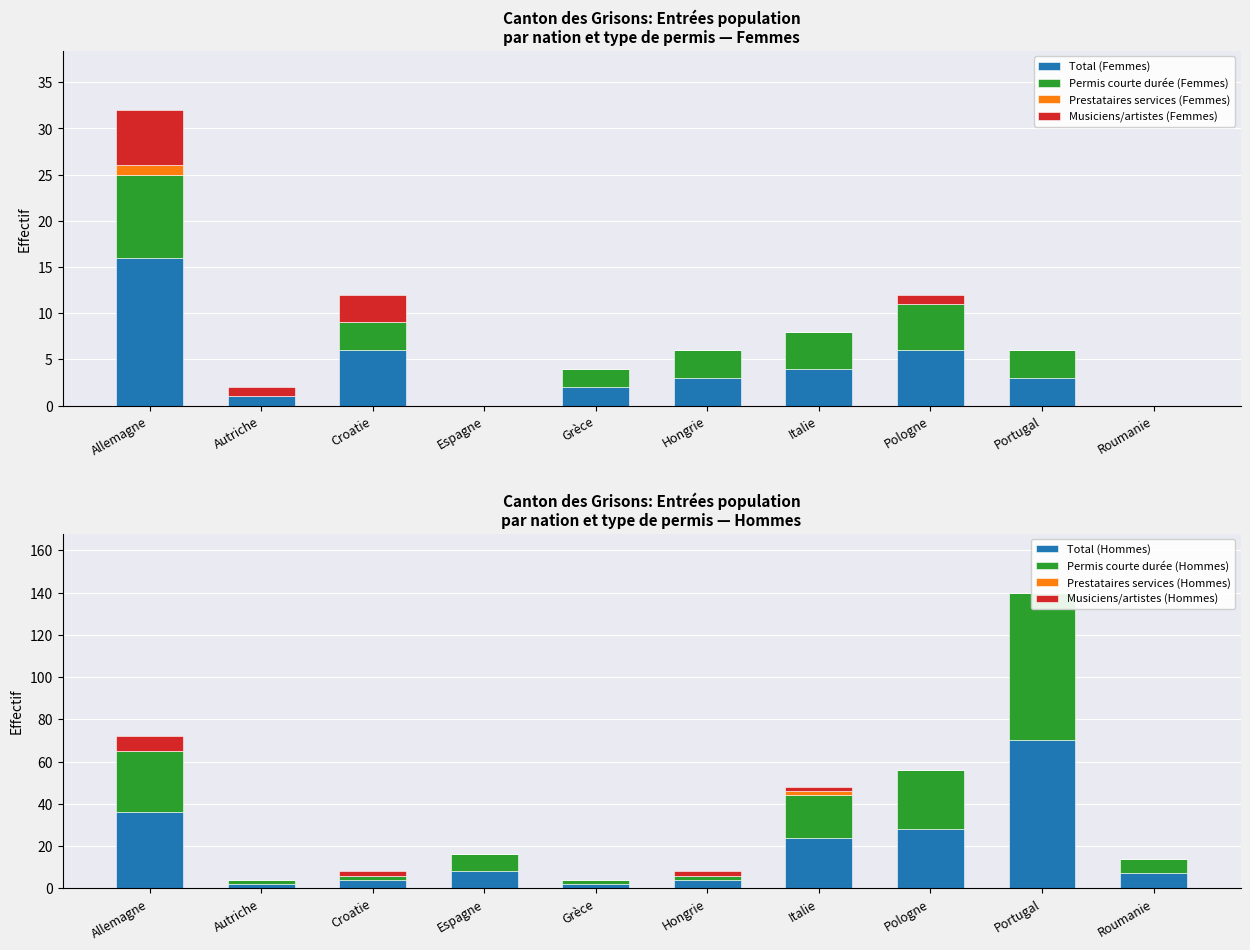

Which series changed the most between Allemagne and Italie?

Total (Femmes)